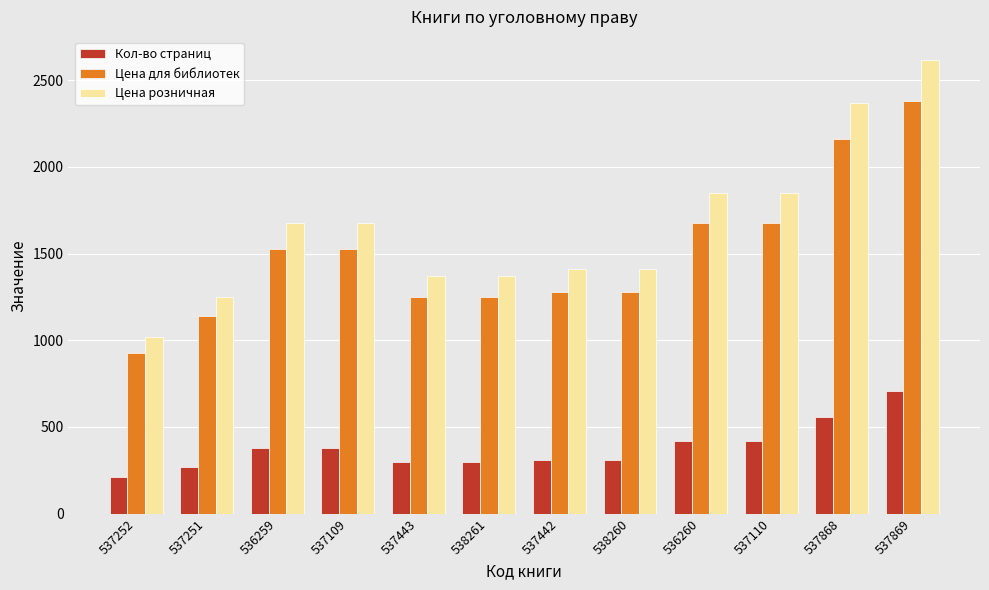

At which category is the sum across all series the highest?

537869